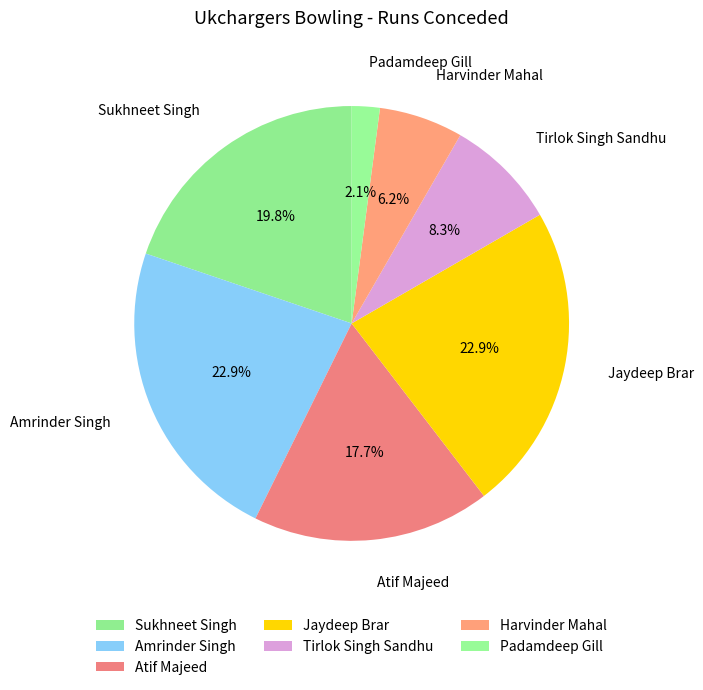

What portion of the pie excludes Padamdeep Gill?

97.9%